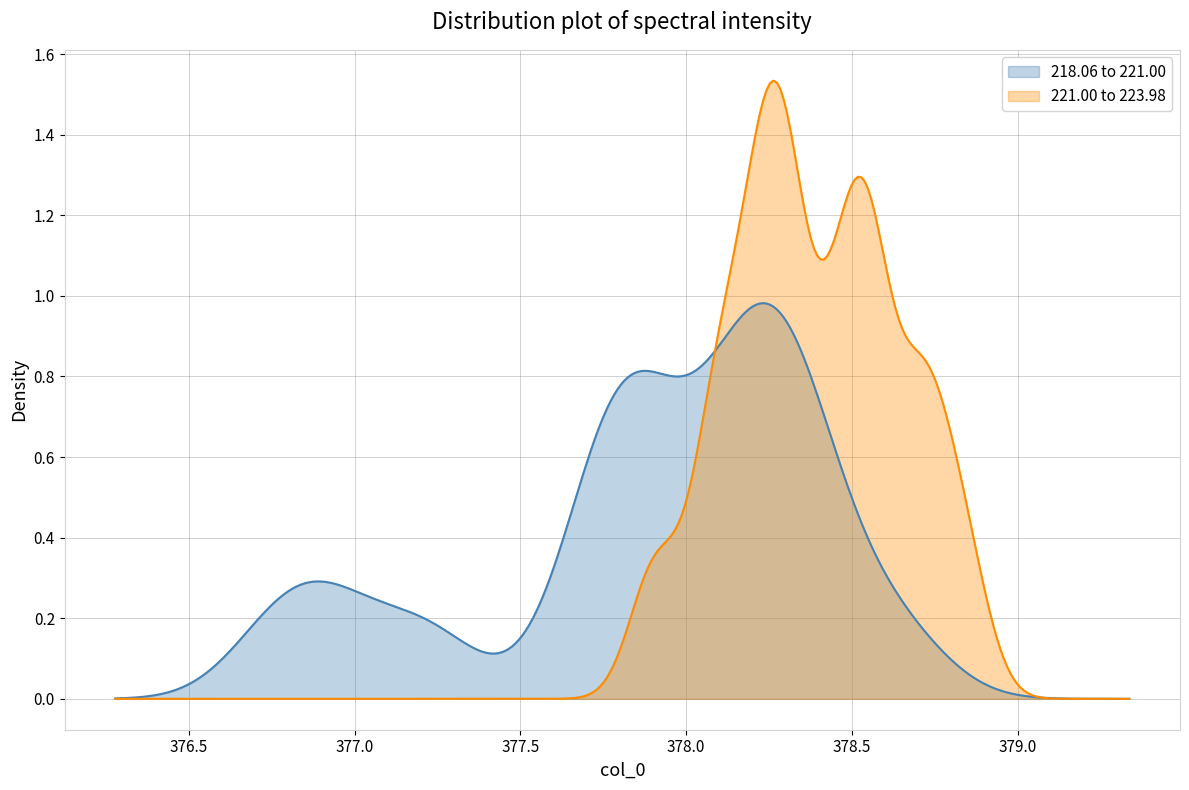

List the series in order of their peak value, highest first.

221.00 to 223.98, 218.06 to 221.00